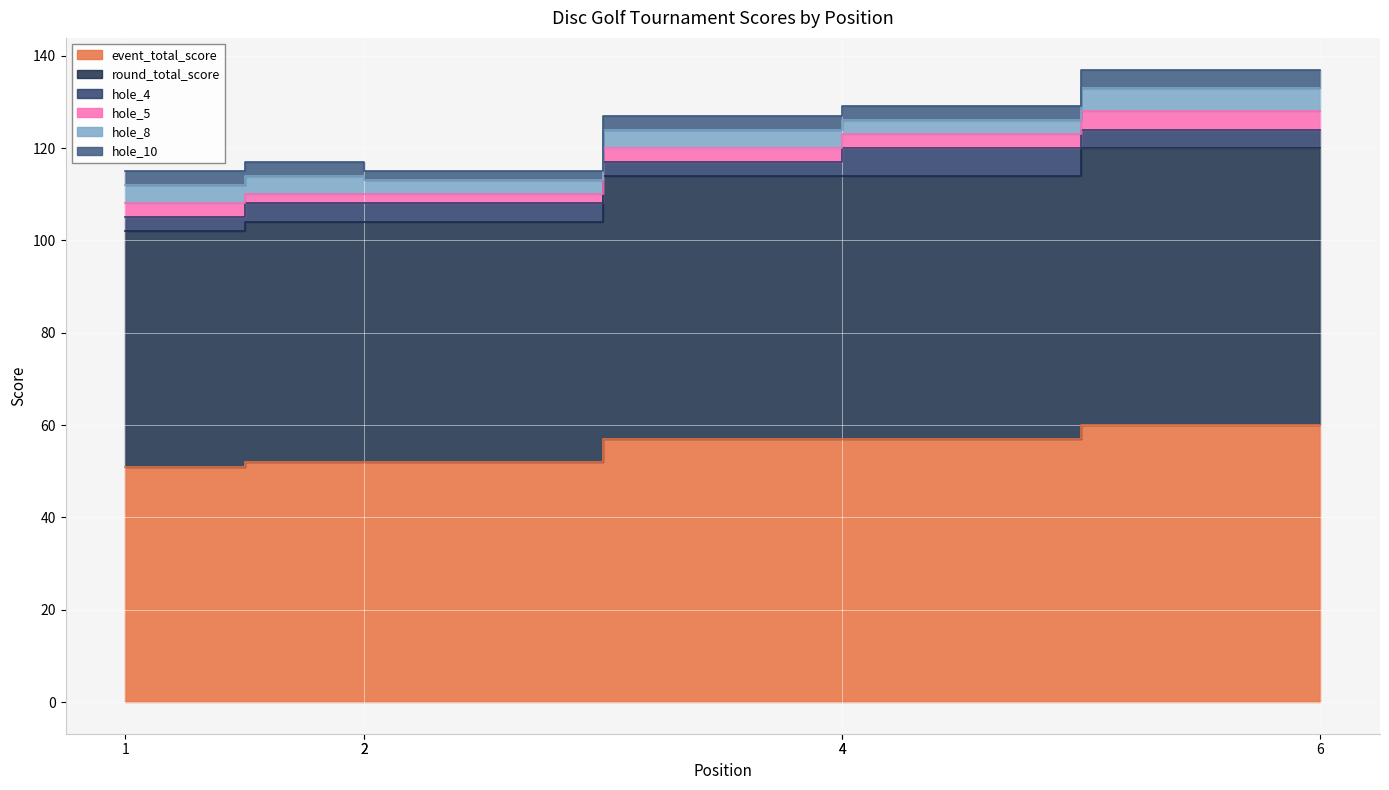

At which label does hole_4 reach its minimum?

1